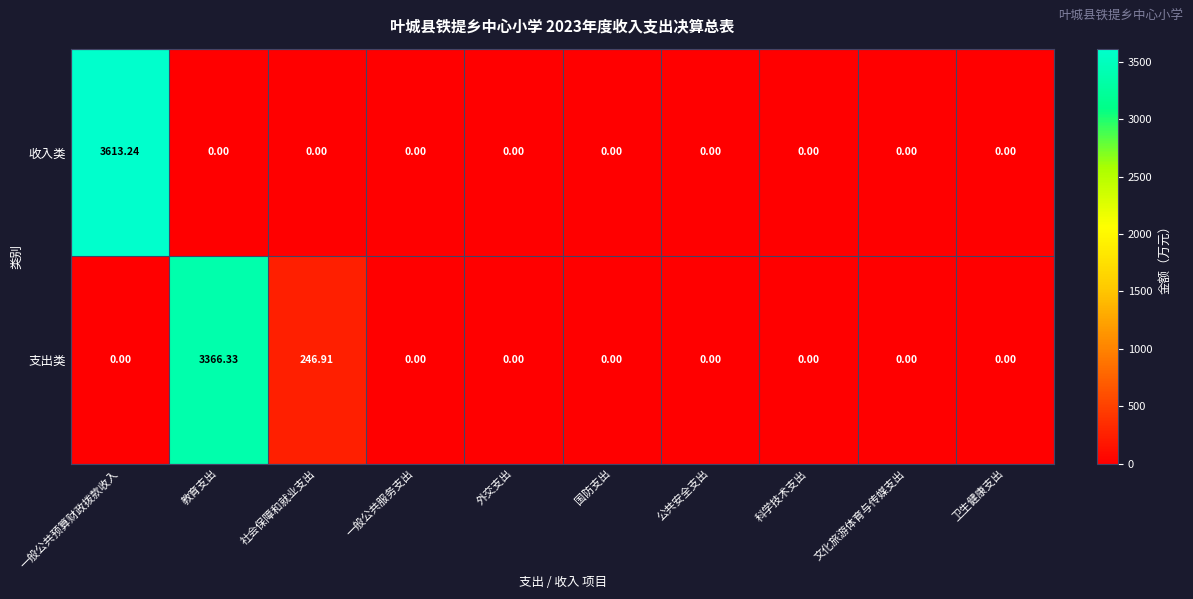

At how many categories does at least one series exceed 1870?

2